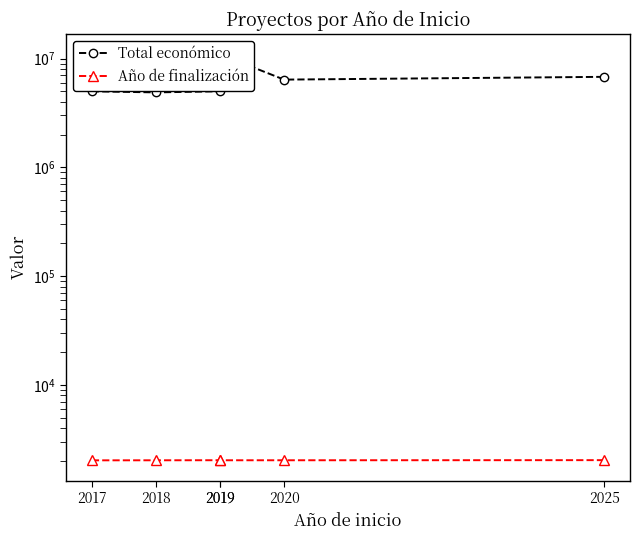

What is the total value across all series at 2020?

6404187